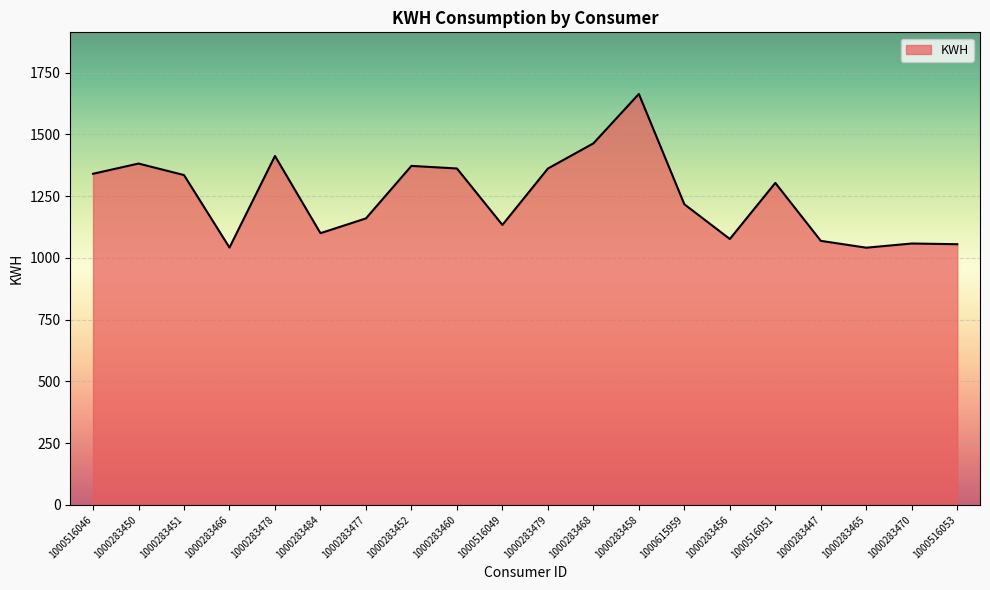

What is the minimum value shown in the chart?

1040.9